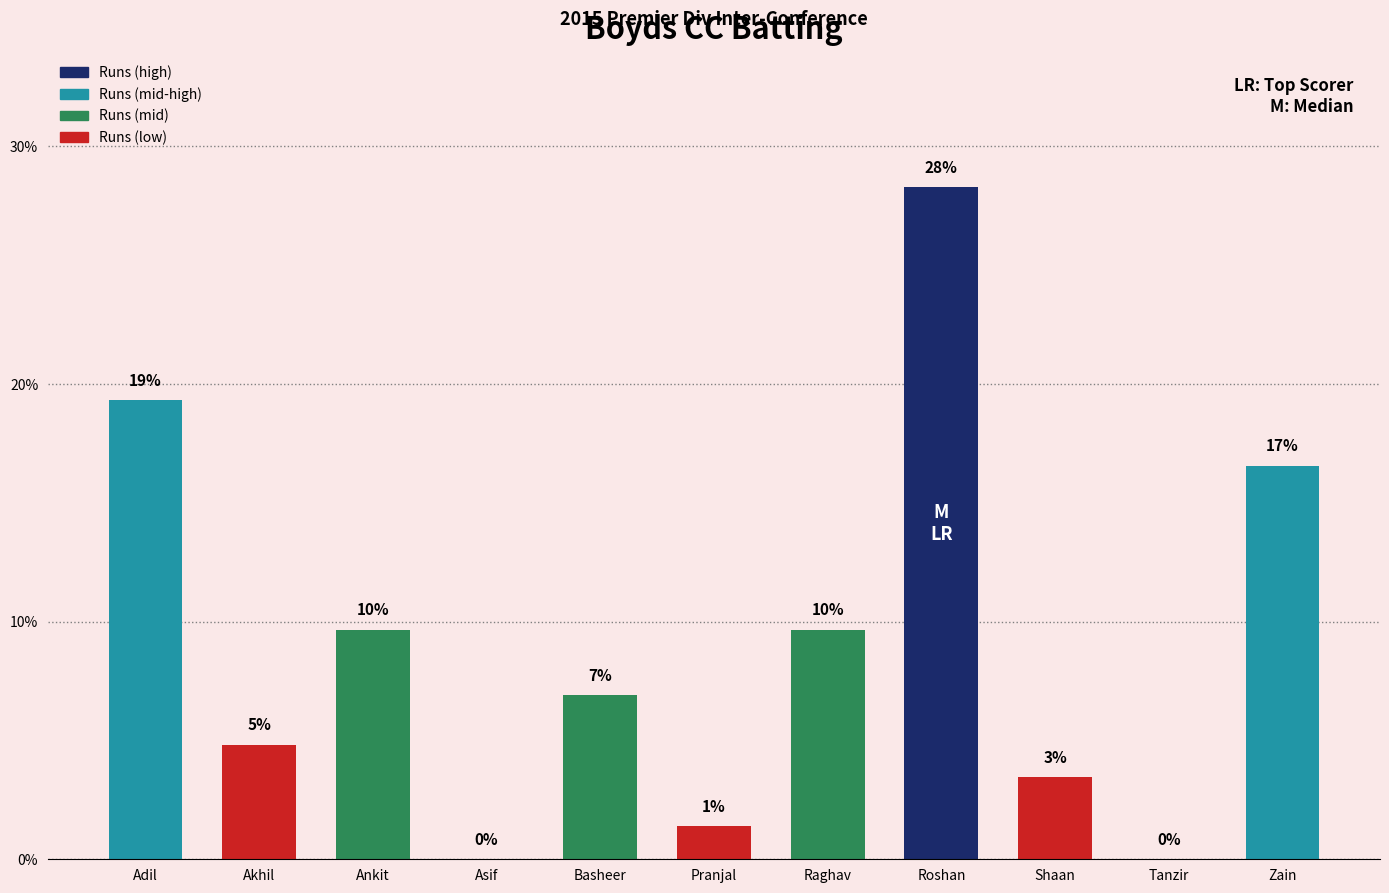

Are the bars horizontal?

No